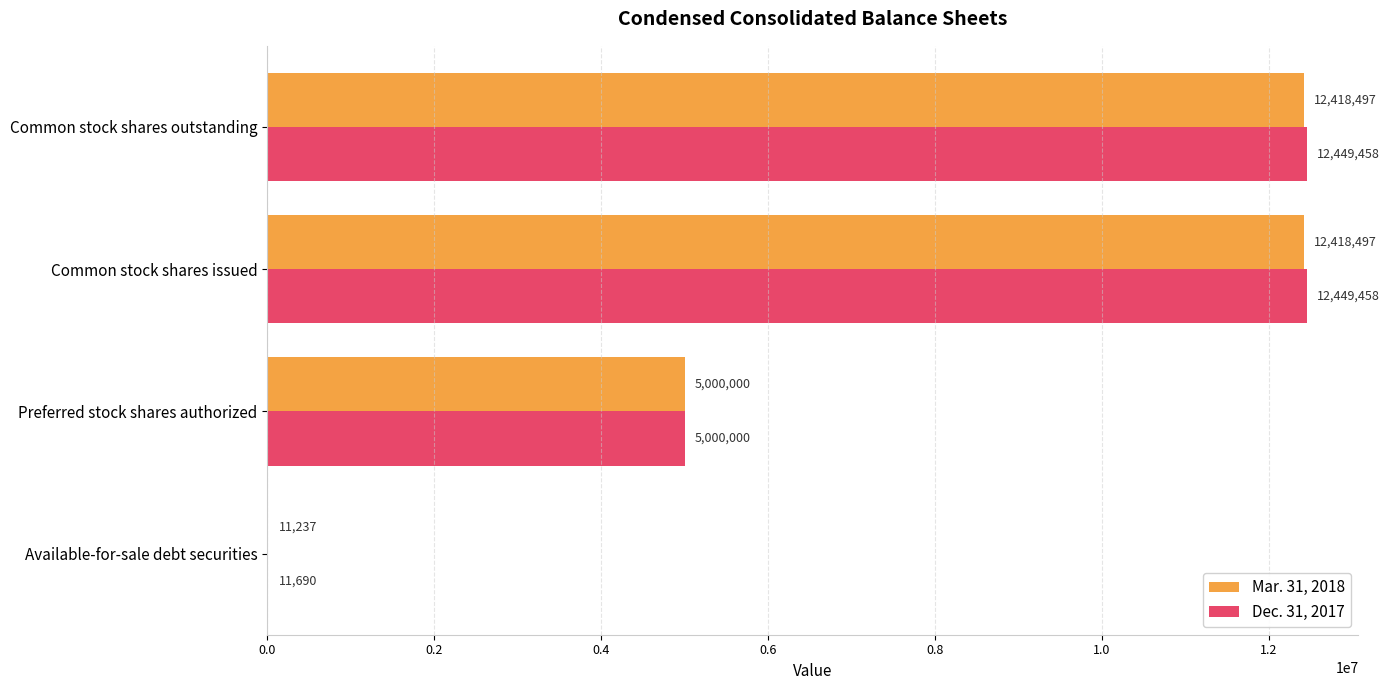

What is the highest value of the Dec. 31, 2017 series?

12449458